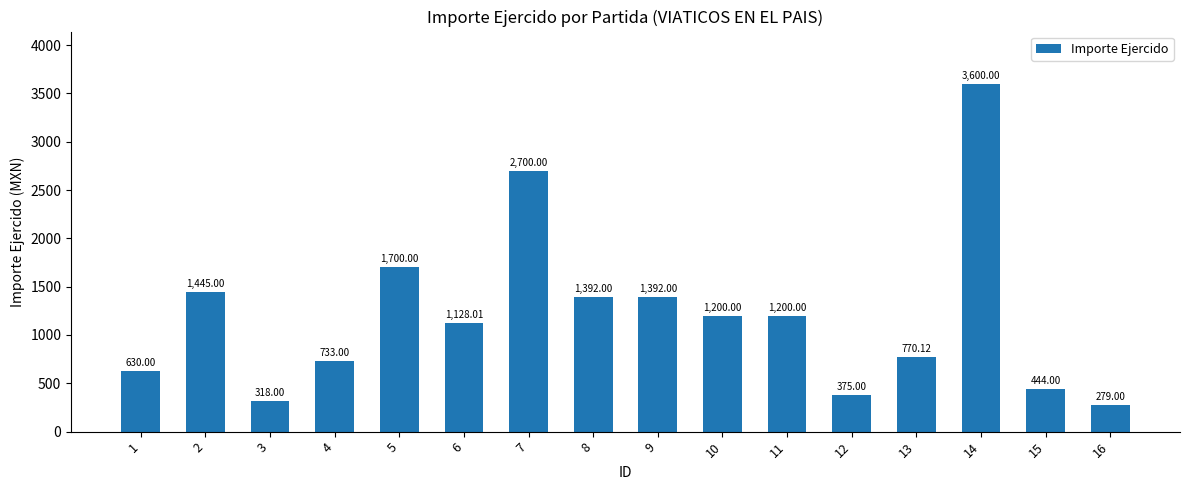

What is the change in value from 14 to 16?

-3321.0